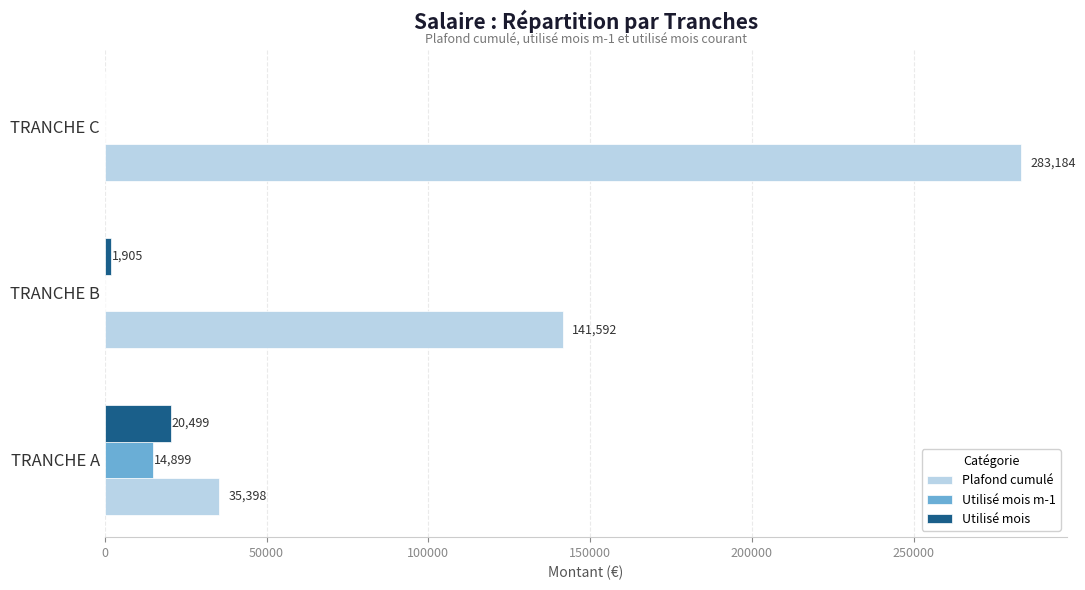

The value of Utilisé mois m-1 at TRANCHE A is 14899.1. True or false?

True